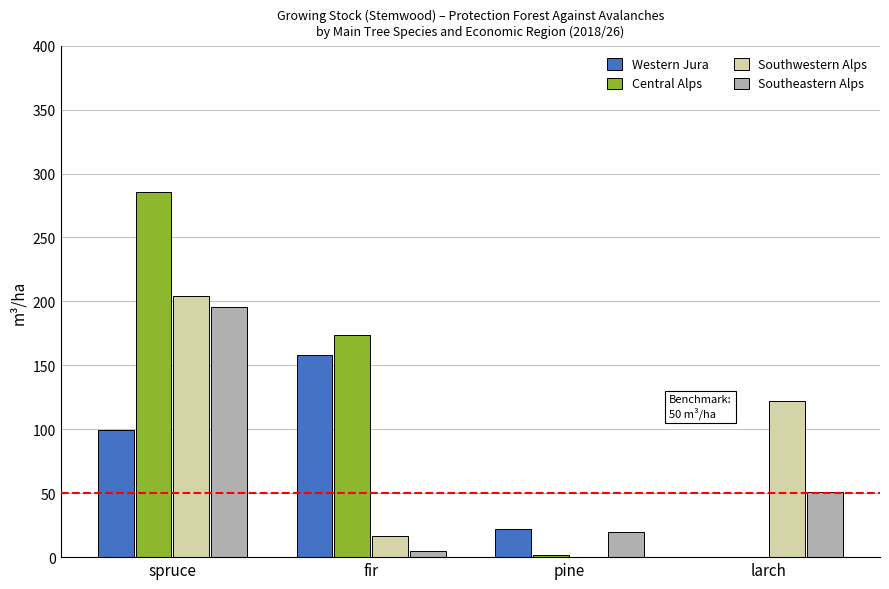

What is the sum of all Western Jura values?

279.8